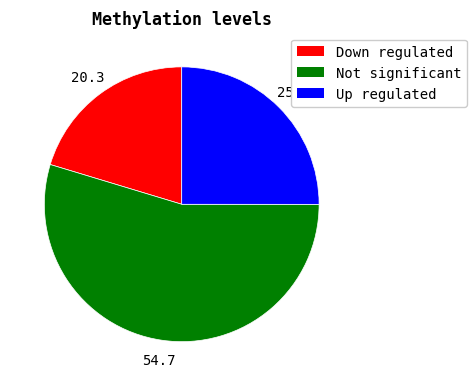

Count the number of slices in the pie.

3